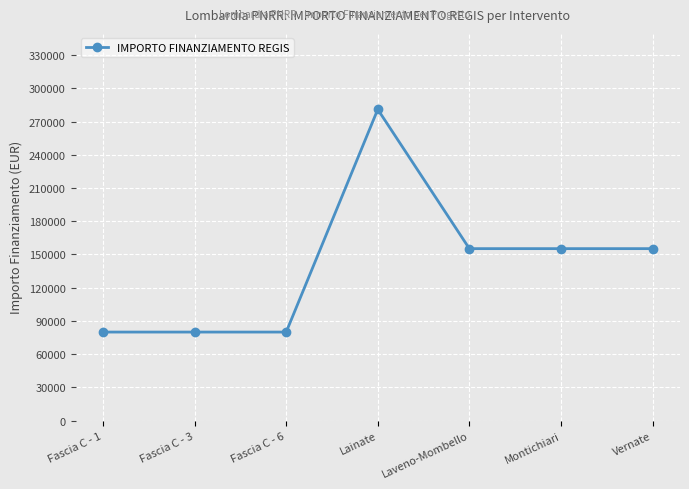

What is the label of the 6th point from the left?

Montichiari